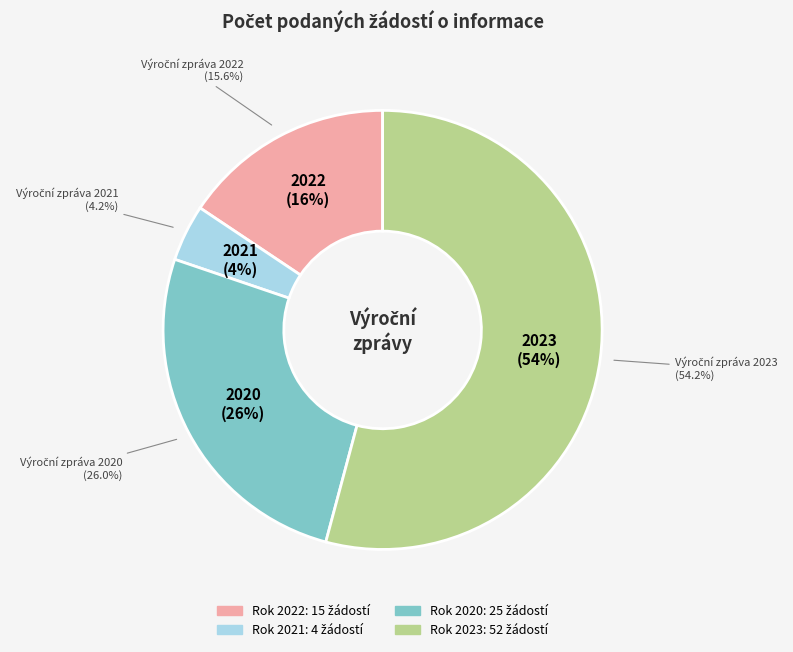

Count the number of slices in the pie.

4